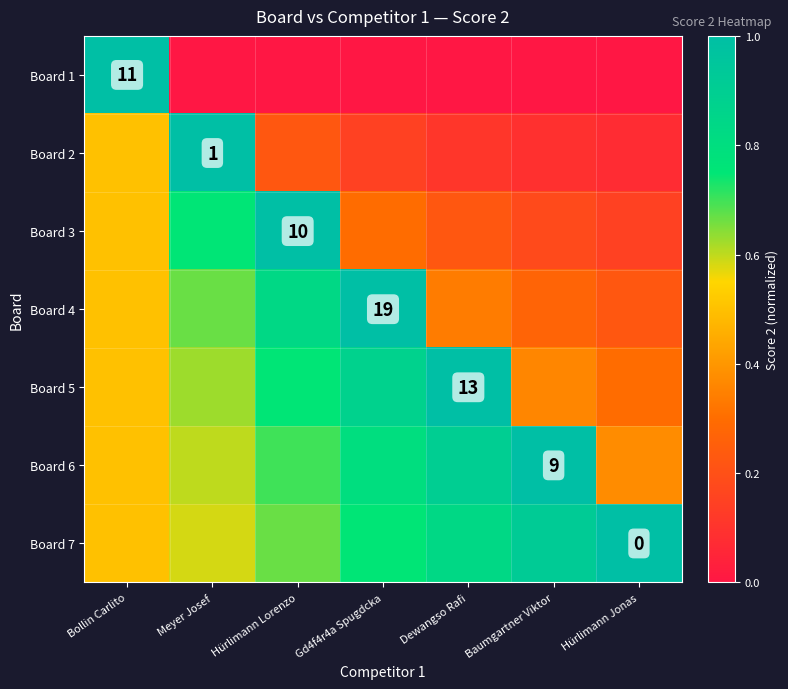

True or false: Board 5 has a value of 0.3 at Hürlimann Jonas.

True